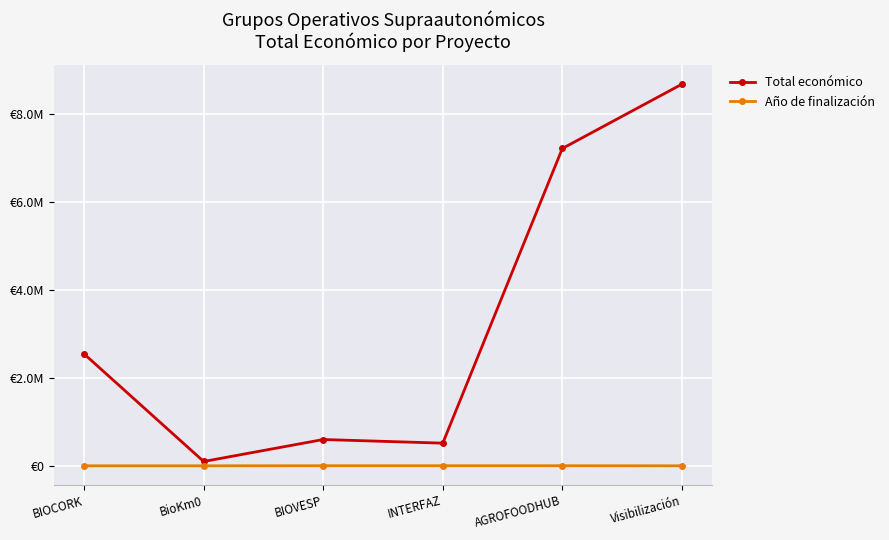

Is this an area chart (filled region under the line)?

No